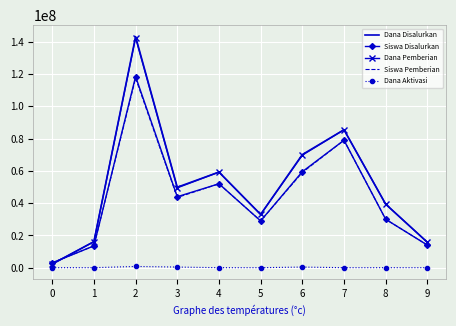

Is it true that Dana Aktivasi equals 0 at 0?

True